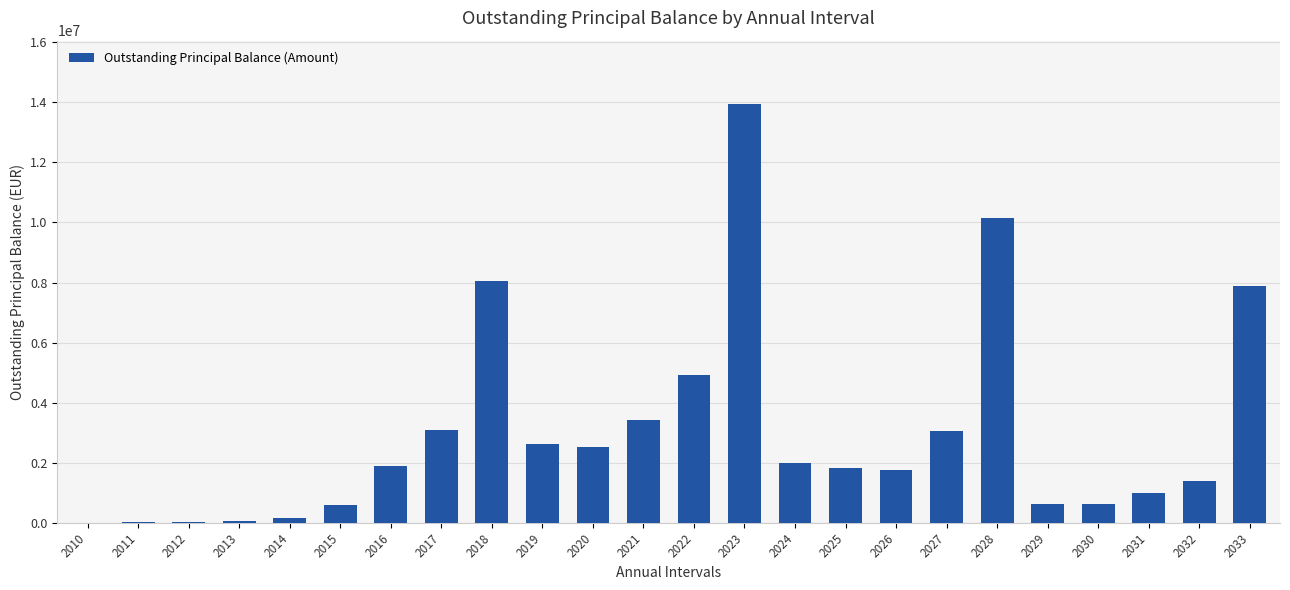

Does the chart contain stacked bars?

No